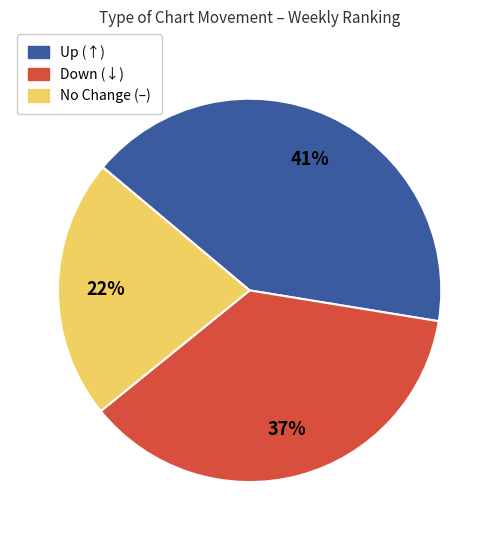

To the nearest percent, what is the average slice percentage?

33%